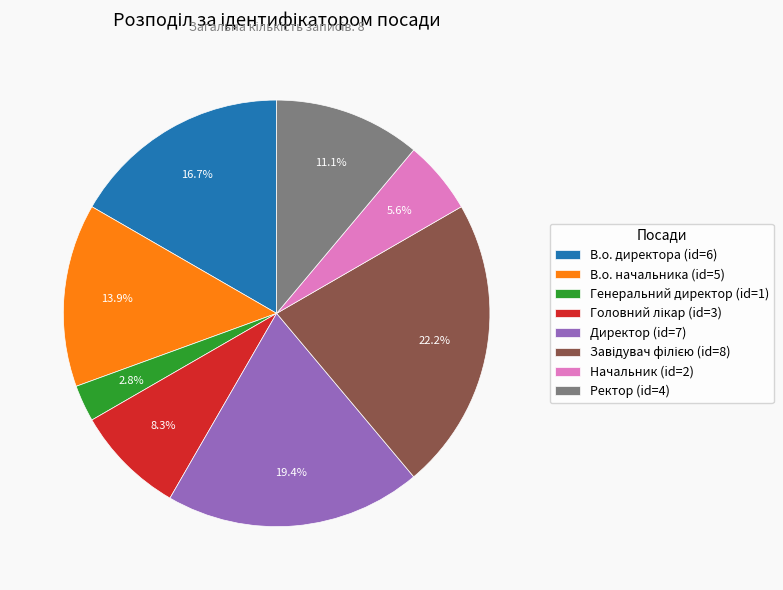

To the nearest percent, what is the difference between the largest and smallest slice percentages?

19%